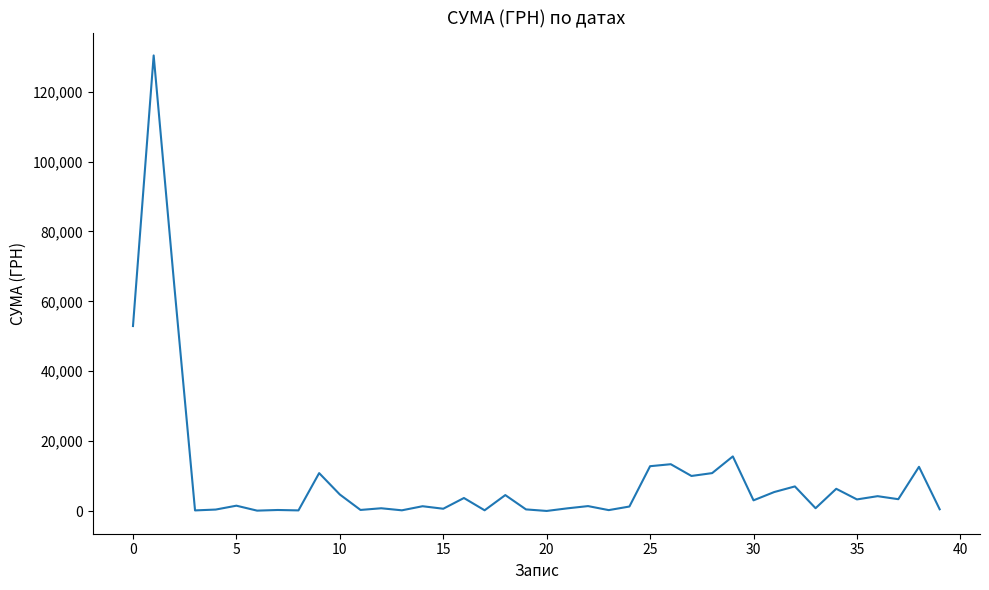

What is the smallest value displayed?

22.5